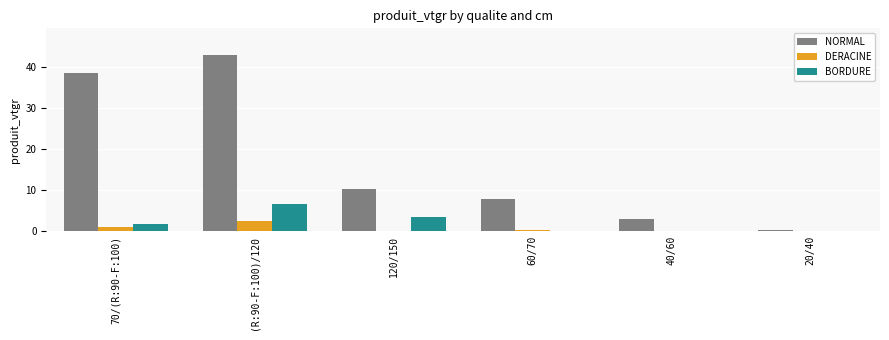

Does the chart contain stacked bars?

No